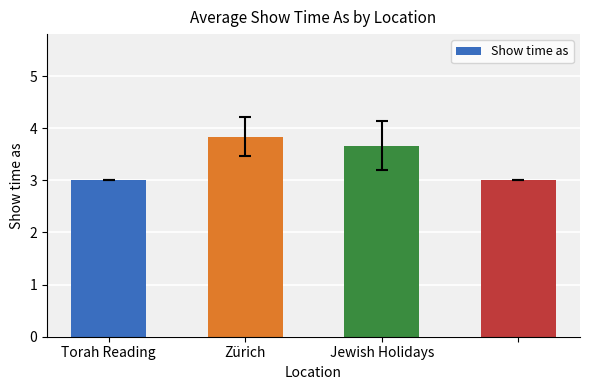

What is the value of the 3rd bar from the left?

3.7